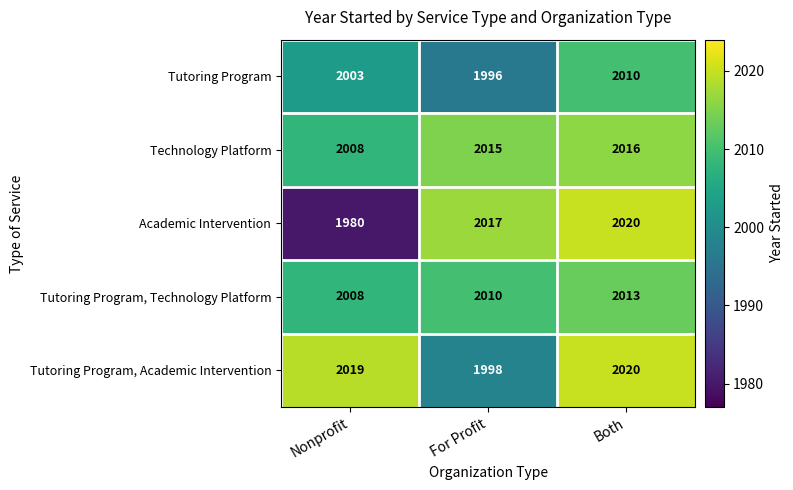

What is the difference between the second highest and minimum values in the Tutoring Program series?

7